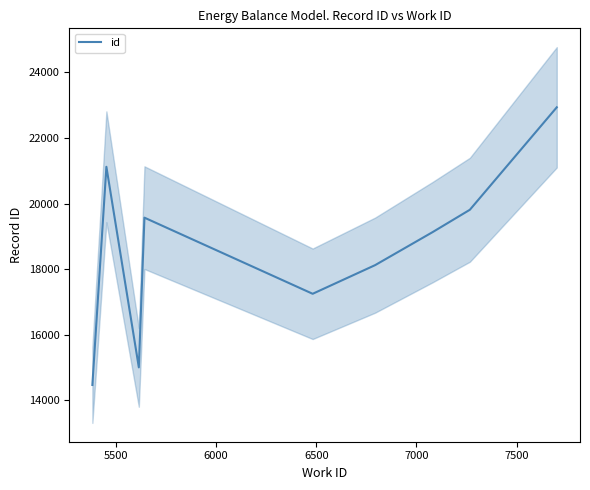

What is the highest value of the id series?

22934